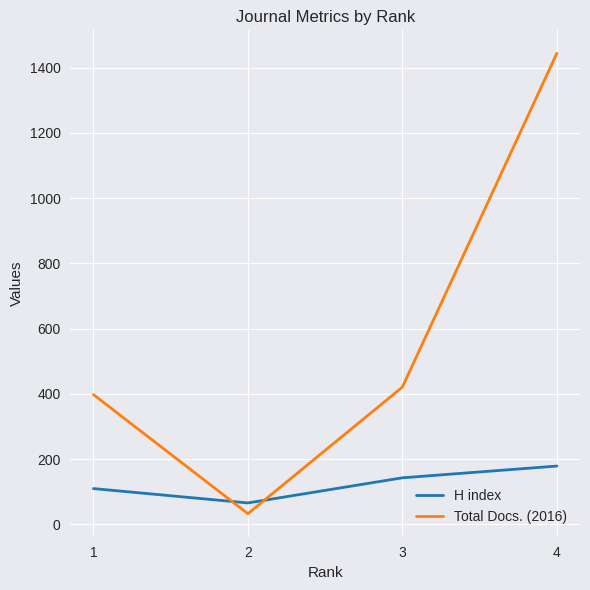

Which category has the lowest value in the H index series?

2